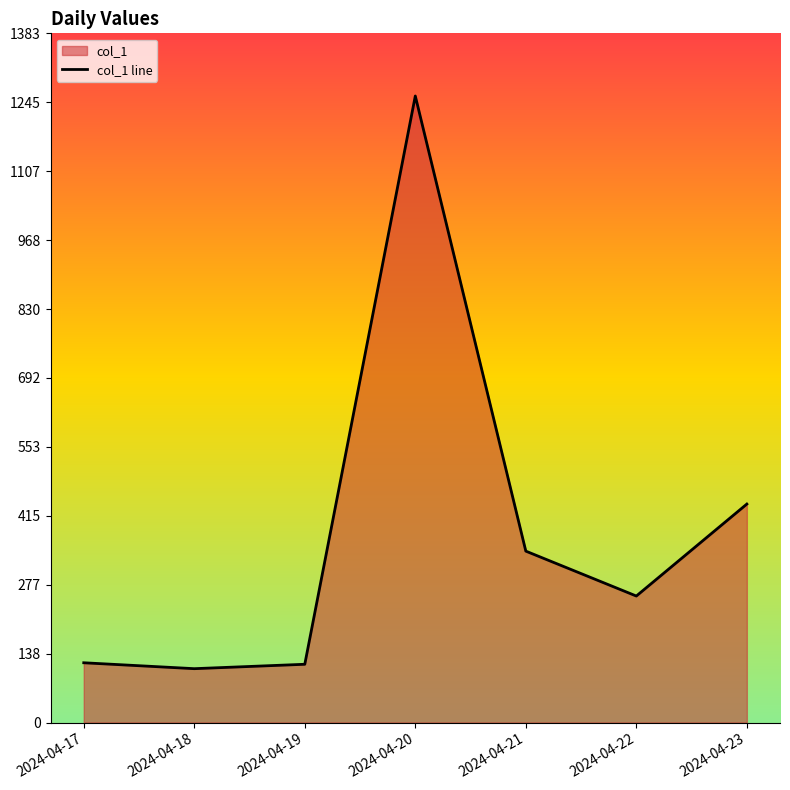

Rank the categories by value from highest to lowest.

2024-04-20, 2024-04-23, 2024-04-21, 2024-04-22, 2024-04-17, 2024-04-19, 2024-04-18